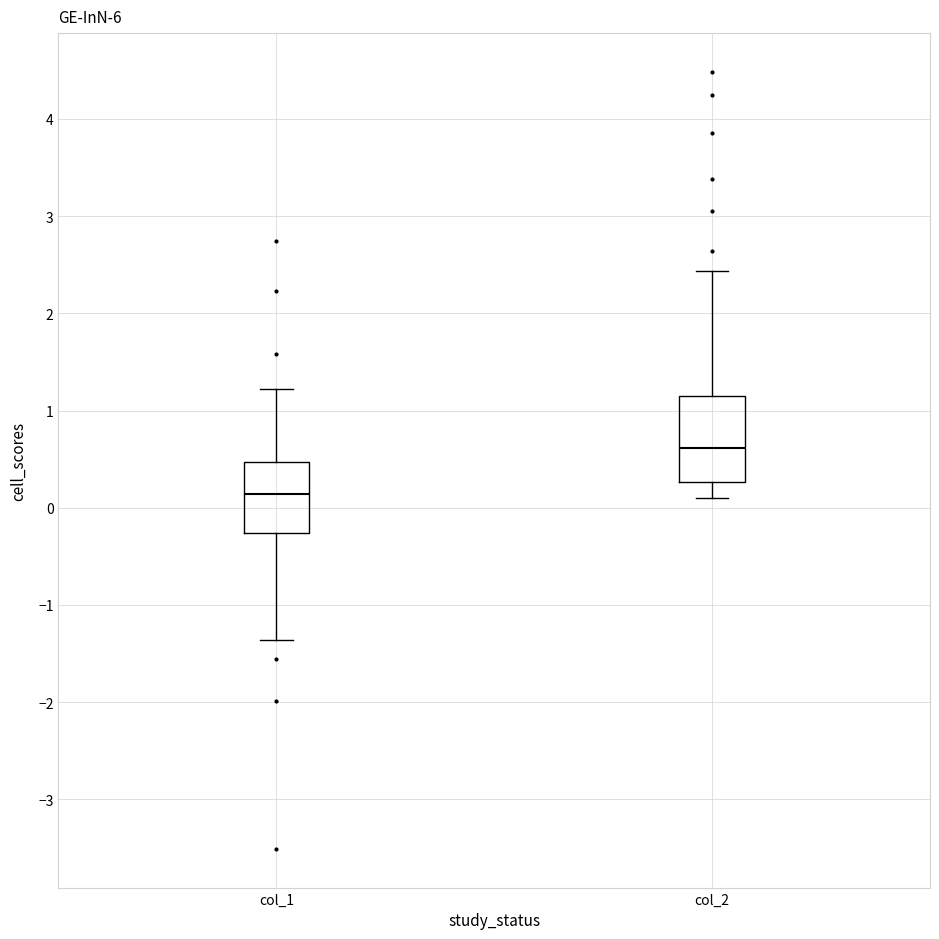

Reading left to right, transcribe this box plot: for each box, give where its median line is, the range the box spans, and where its two whiskers end, as read against the y-axis. The values are not printed on the chart, so give them approximately, as read against the axis.

col_1: median 0.1, box -0.3 to 0.5, whiskers -1.4 to 1.2
col_2: median 0.6, box 0.3 to 1.2, whiskers 0.1 to 2.4